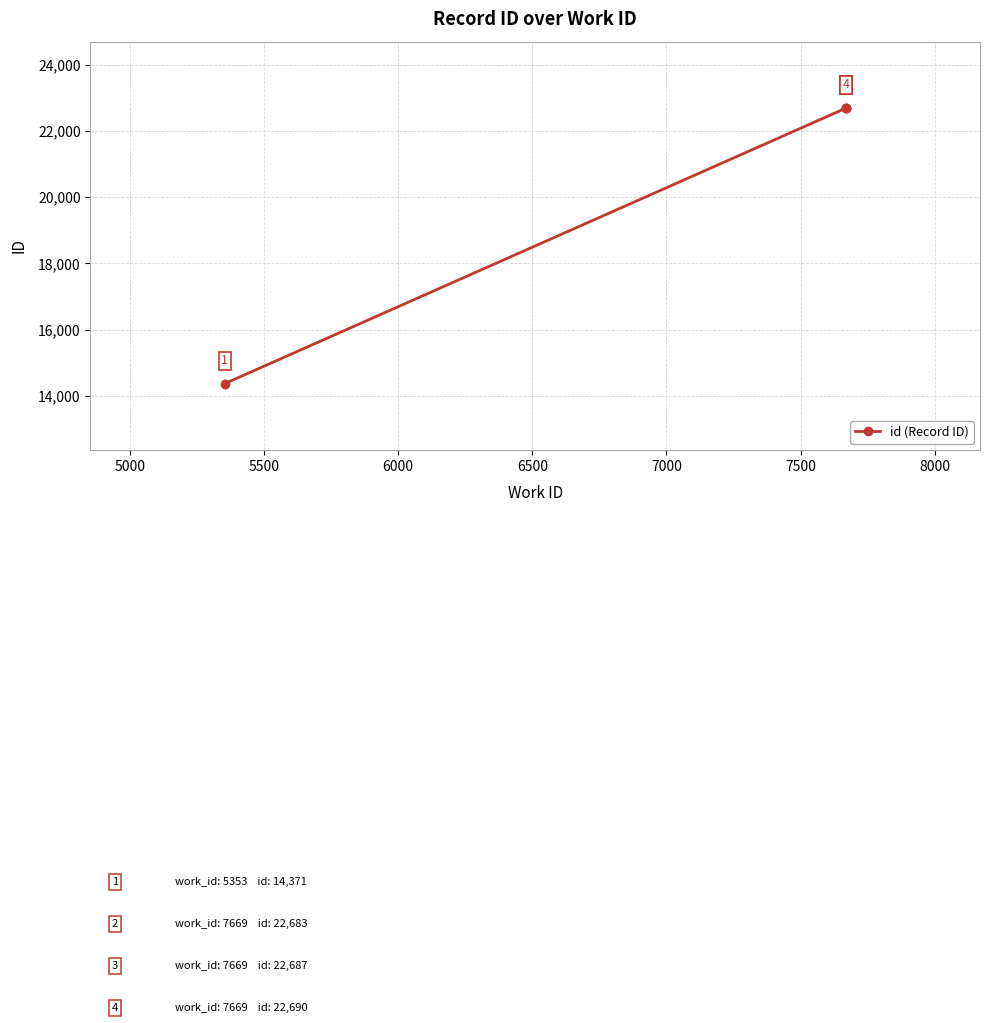

What is the average value?

20608